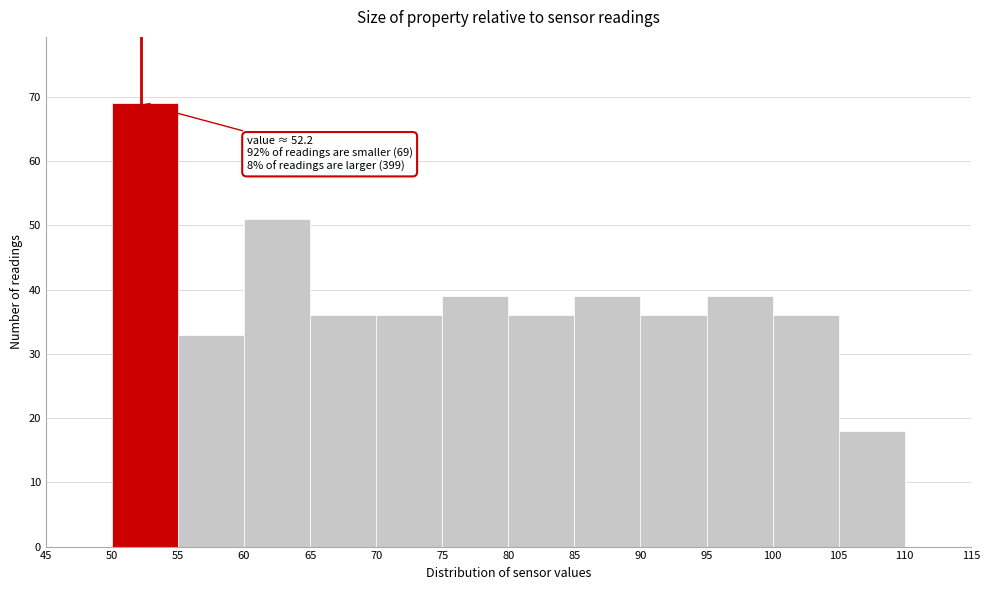

Over which range of the x-axis is the bar tallest?

50 to 55